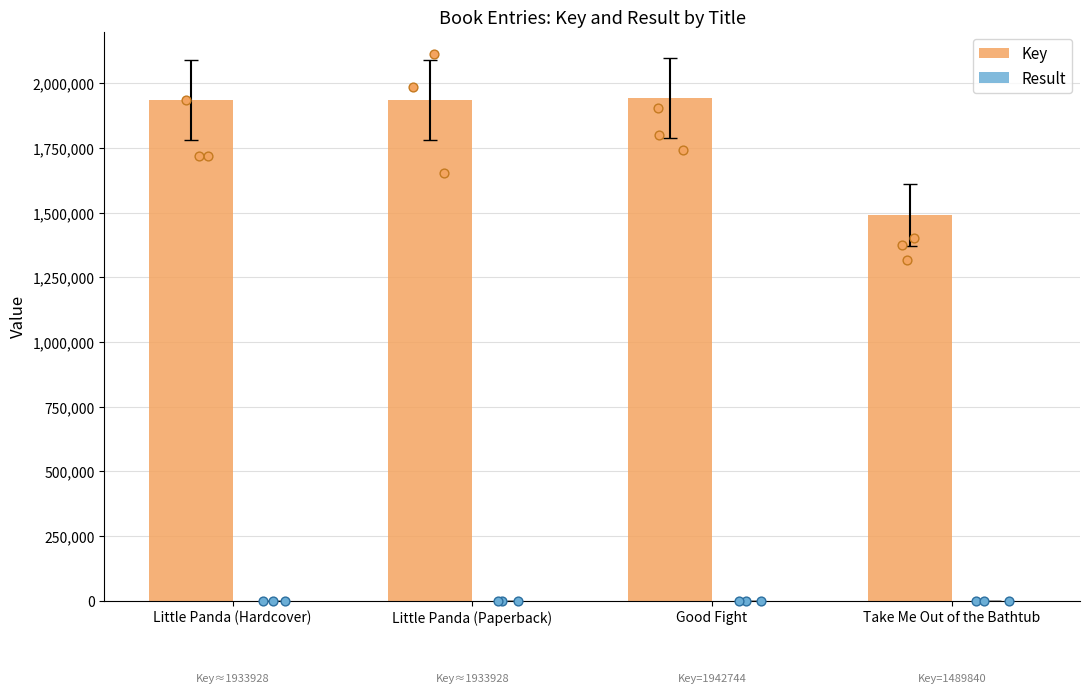

Which series has the largest Y range (max minus min)?

Key